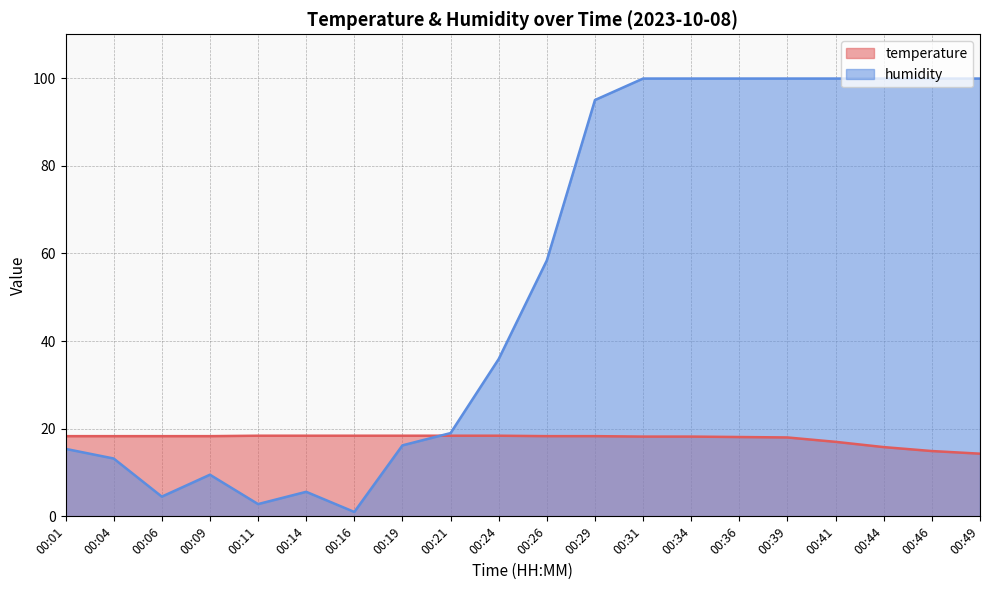

Where is the first local minimum for humidity?

00:06